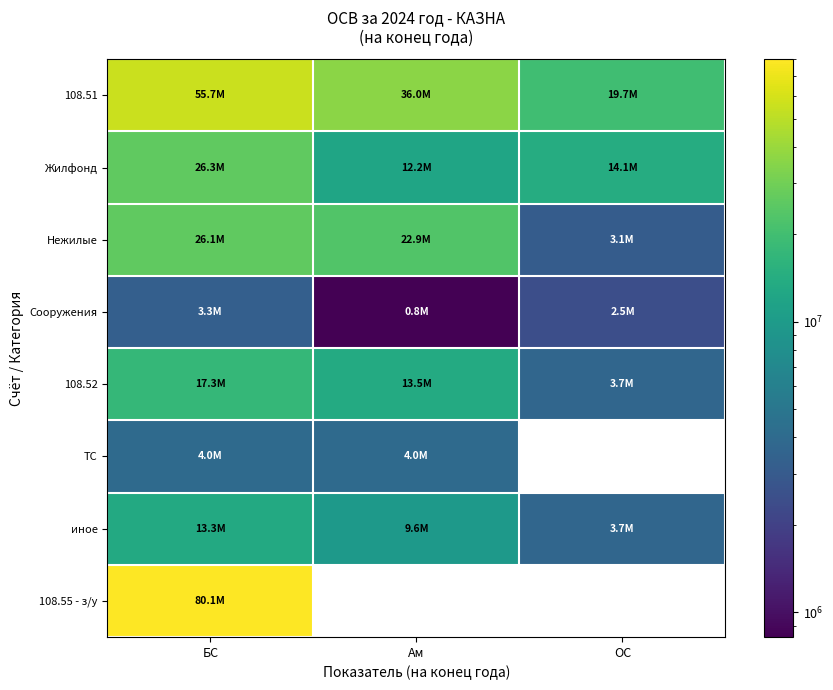

What is the difference between the maximum and minimum values in the Сооружения series?

2488520.1